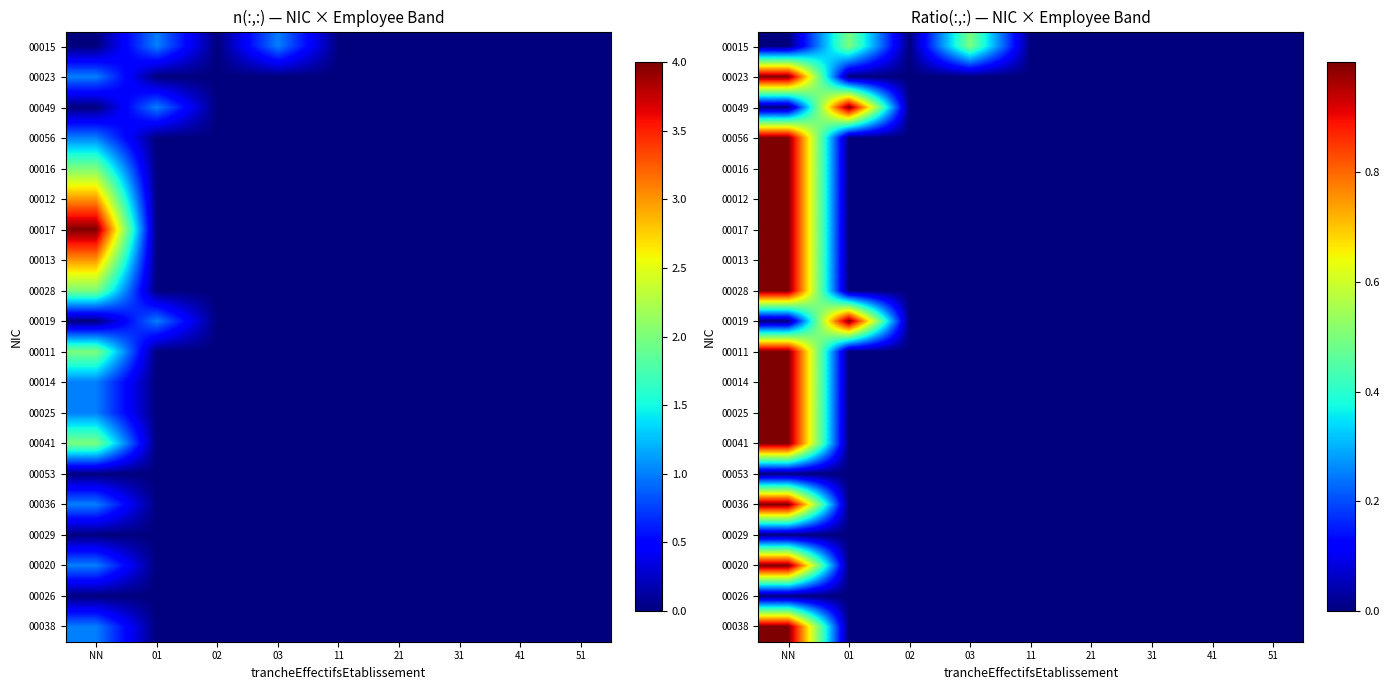

List the labels in order of 00029 value, largest first.

NN, 01, 02, 03, 11, 21, 31, 41, 51